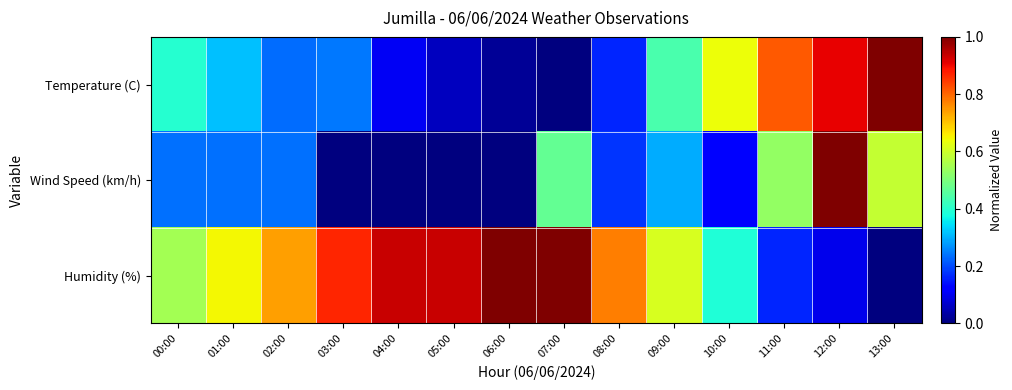

Which has a higher value, 09:00 or 12:00?

12:00